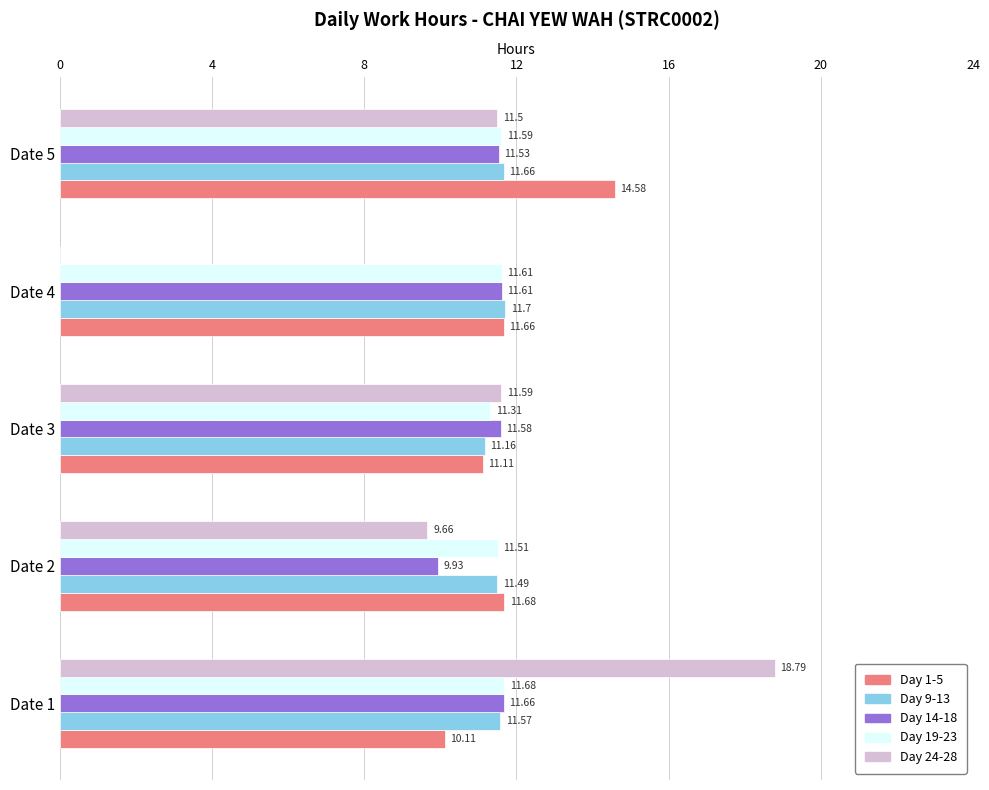

Which series changed the most between Date 1 and Date 5?

Day 24-28